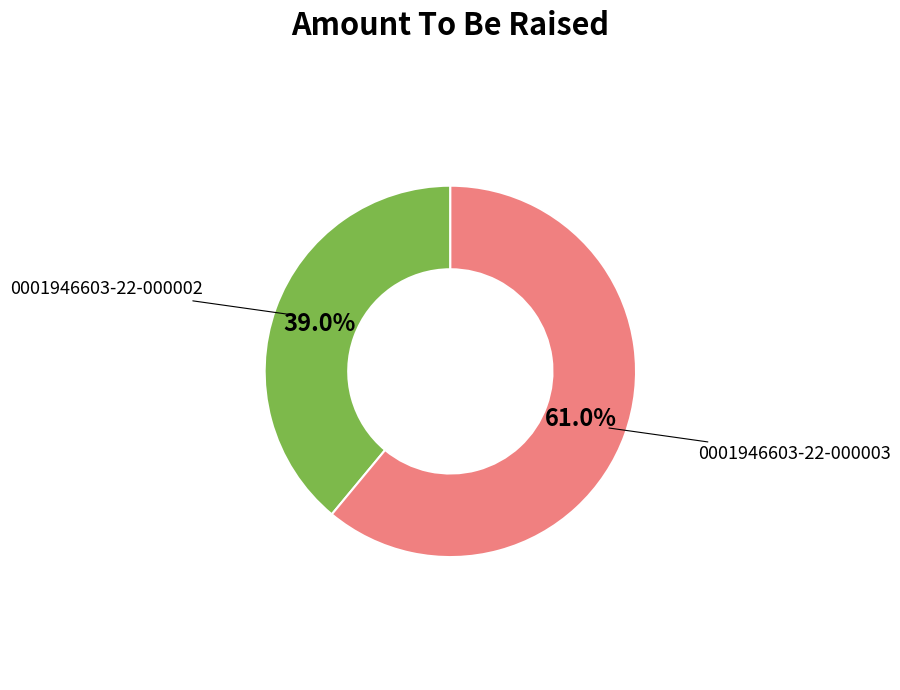

Is there any slice that represents more than half of the pie?

Yes